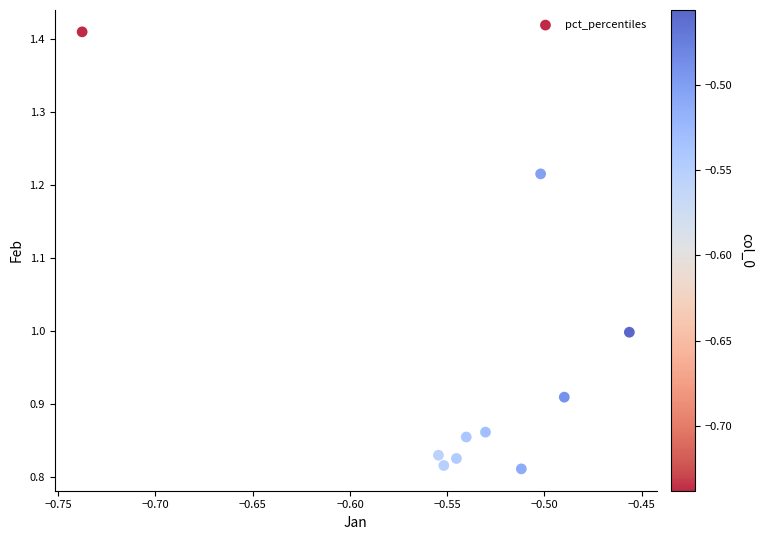

What is the average X value?

-0.5